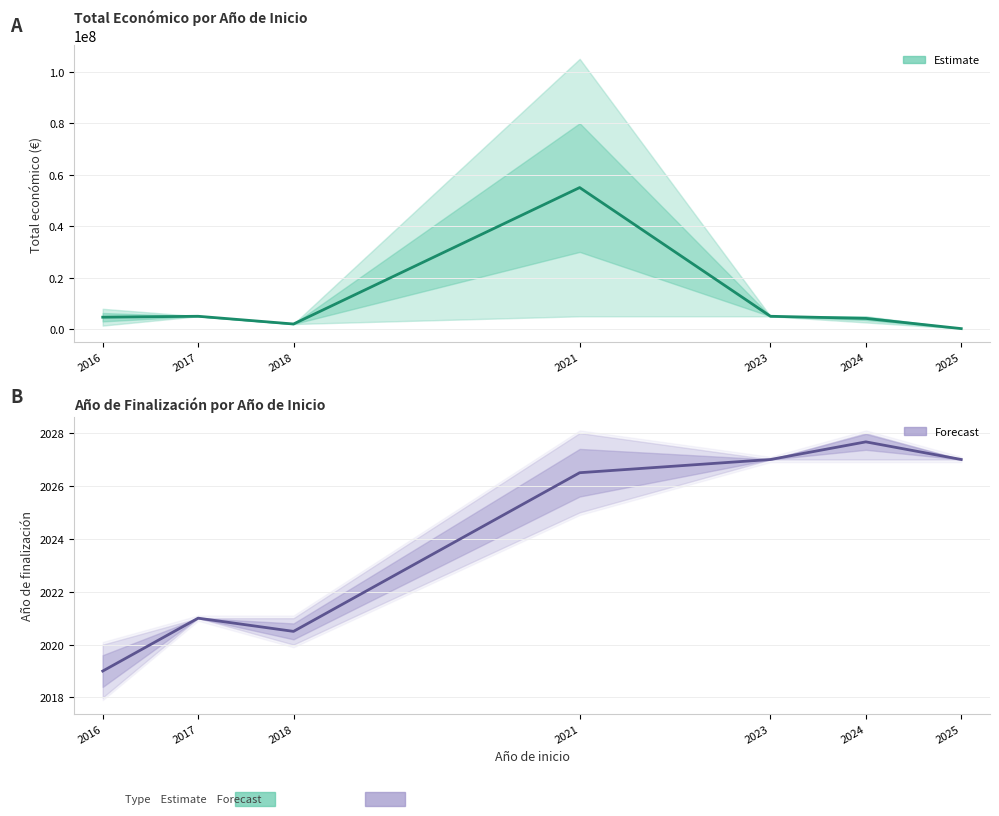

True or false: Forecast has a value of 2019.0 at 2016.

True